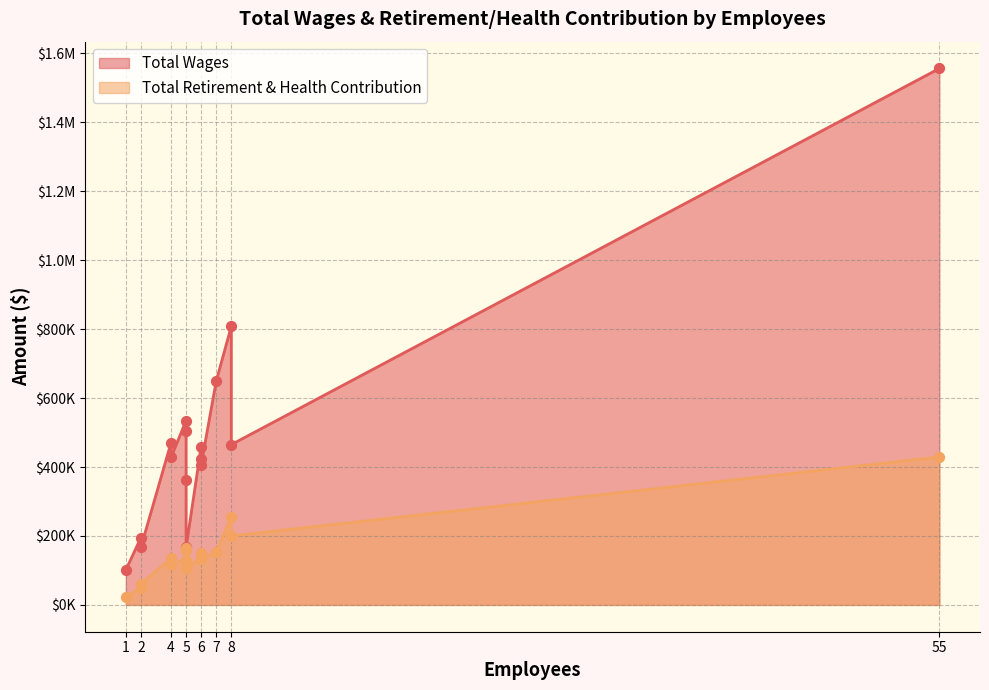

Which series reaches the minimum Y coordinate?

Total Retirement & Health Contribution